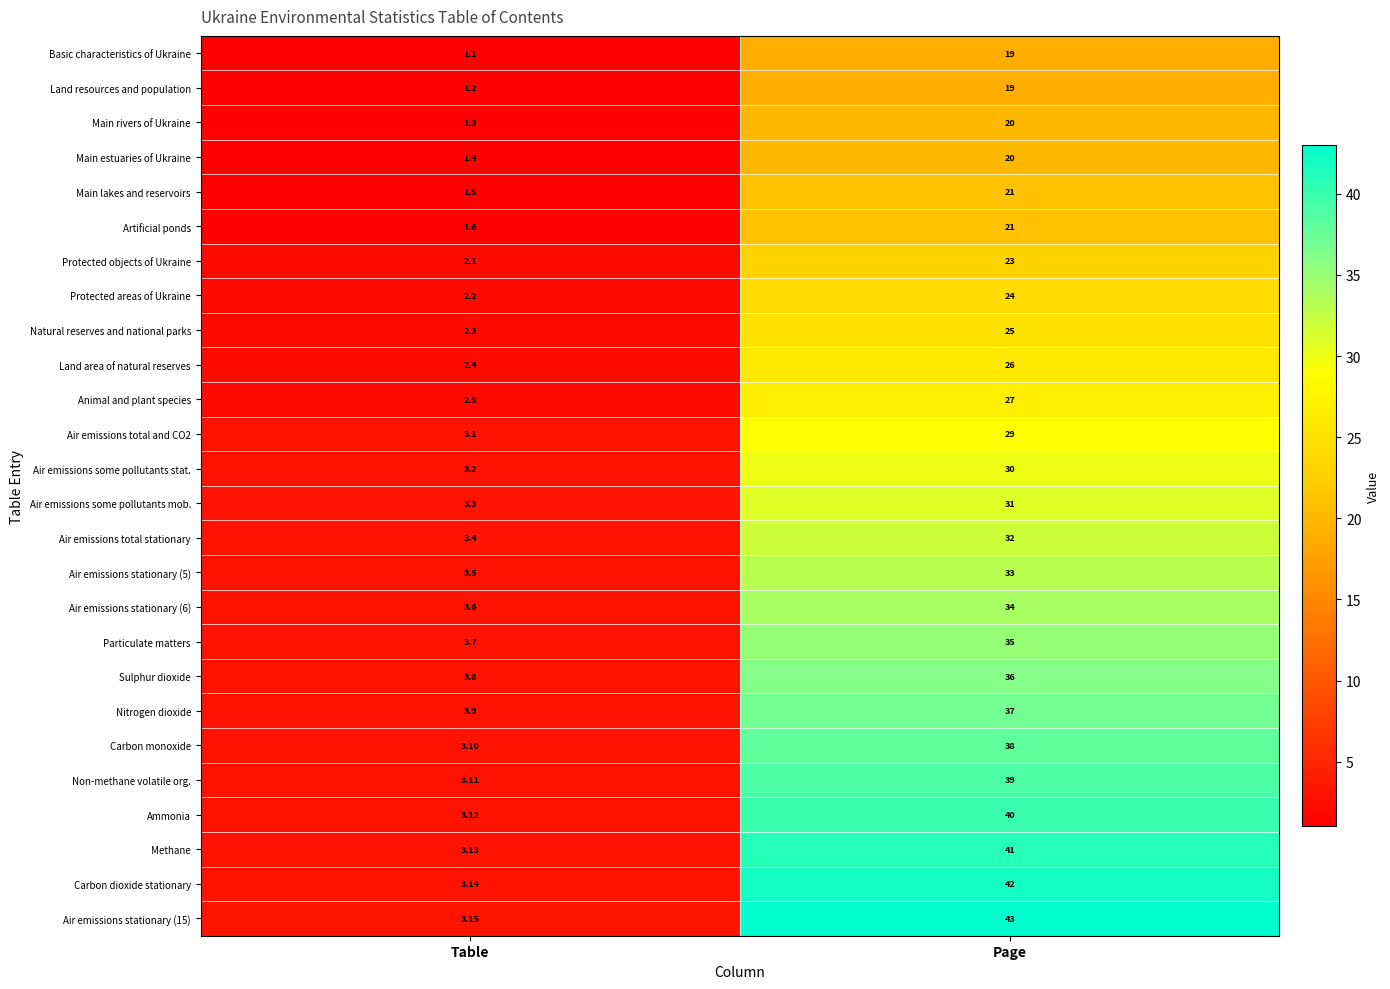

At which category is the sum across all series the highest?

Page